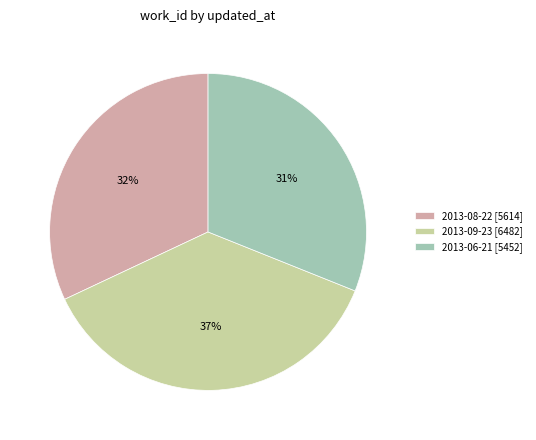

To the nearest percent, what is the difference between the 2013-06-21 and 2013-09-23 slice percentages?

6%